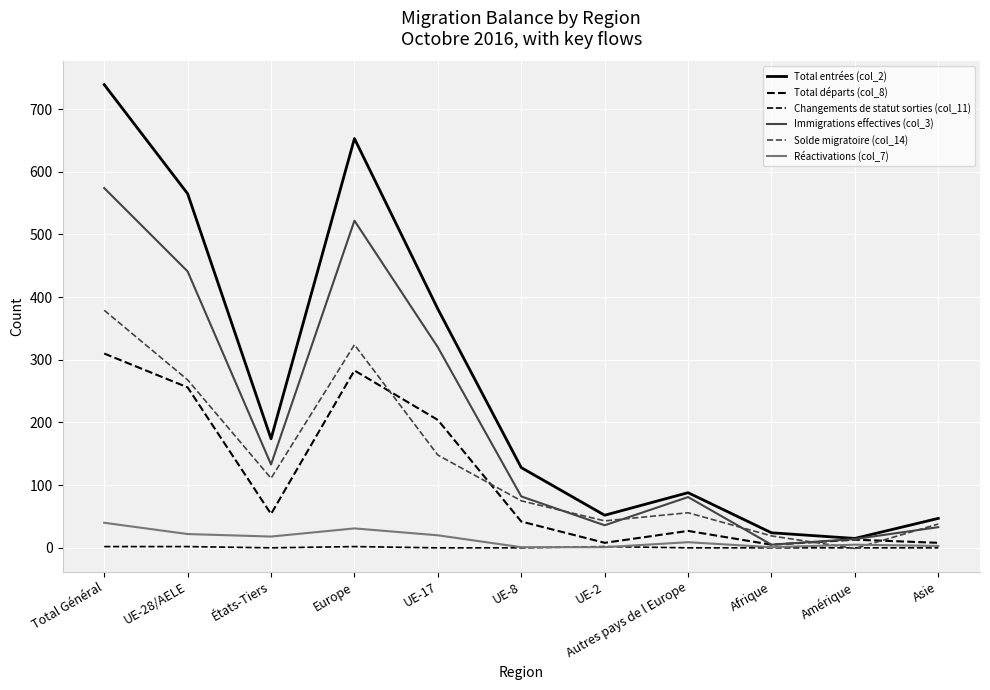

What is the label of the 2nd point from the left?

UE-28/AELE